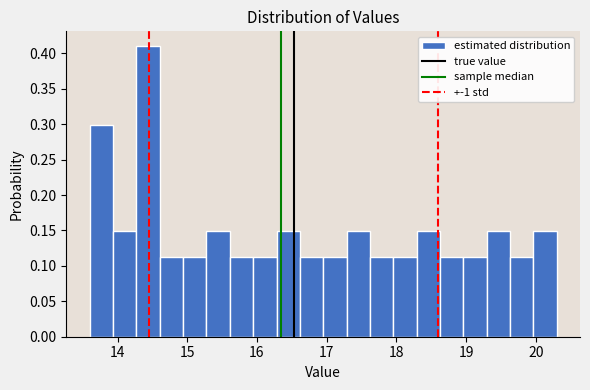

Read against the x-axis, roughly where is the centre of the tallest bar?

14.4